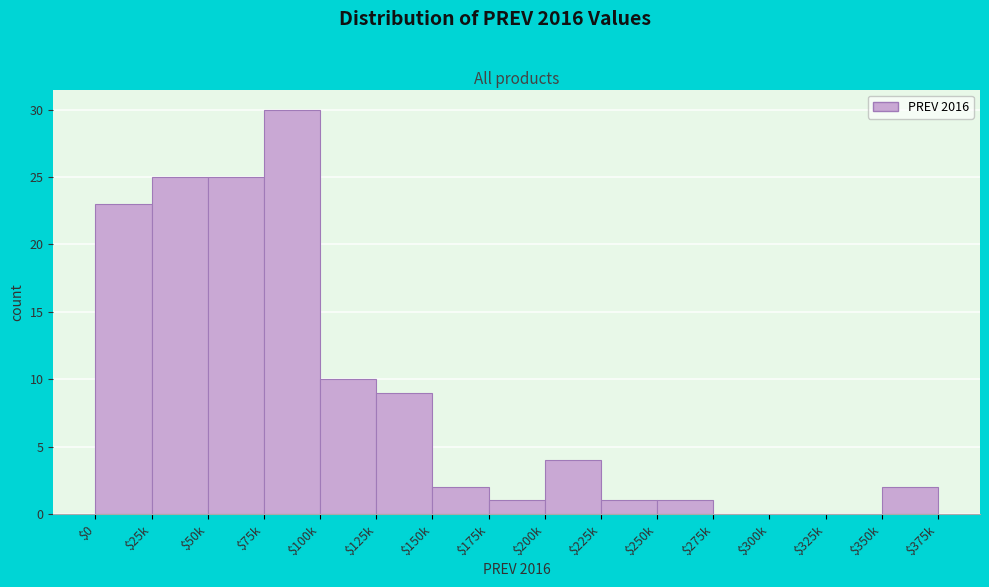

The value at $300k is 0. True or false?

True